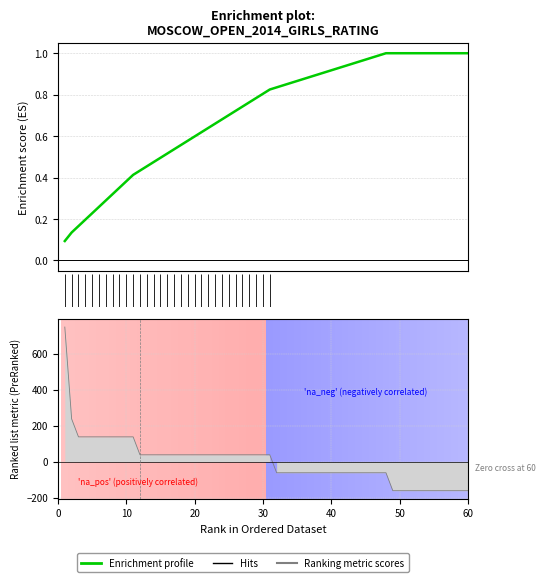

Between 15 and 11, which is larger?

11